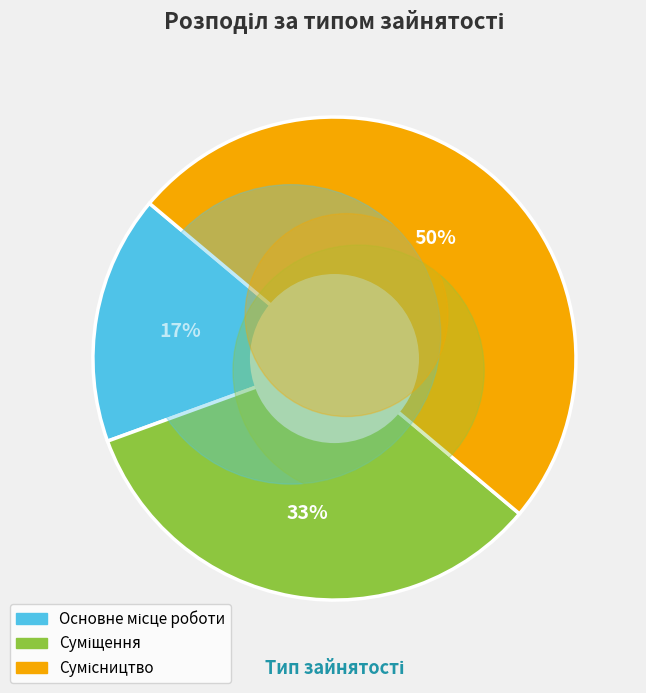

Count the number of slices in the pie.

3